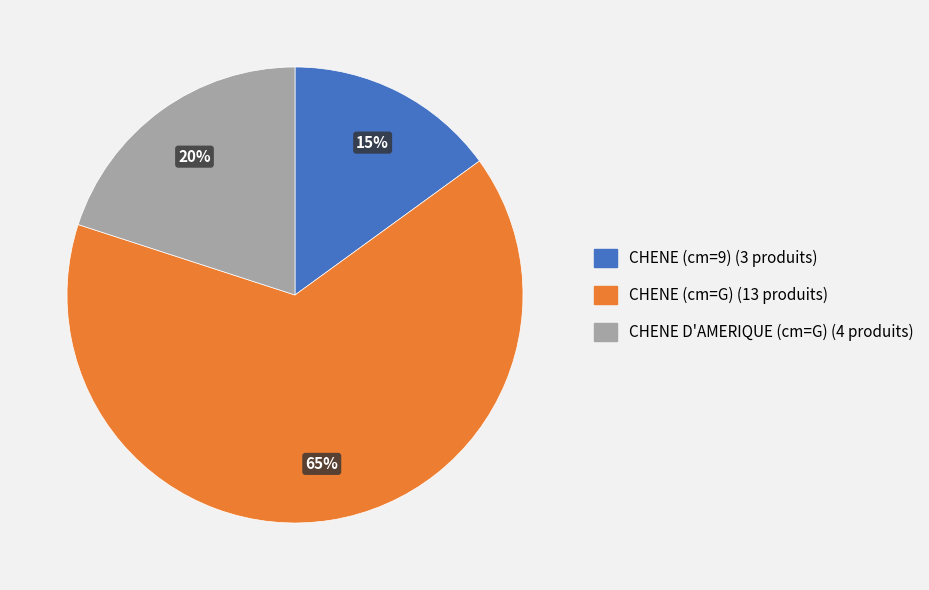

How many segments does this pie chart have?

3